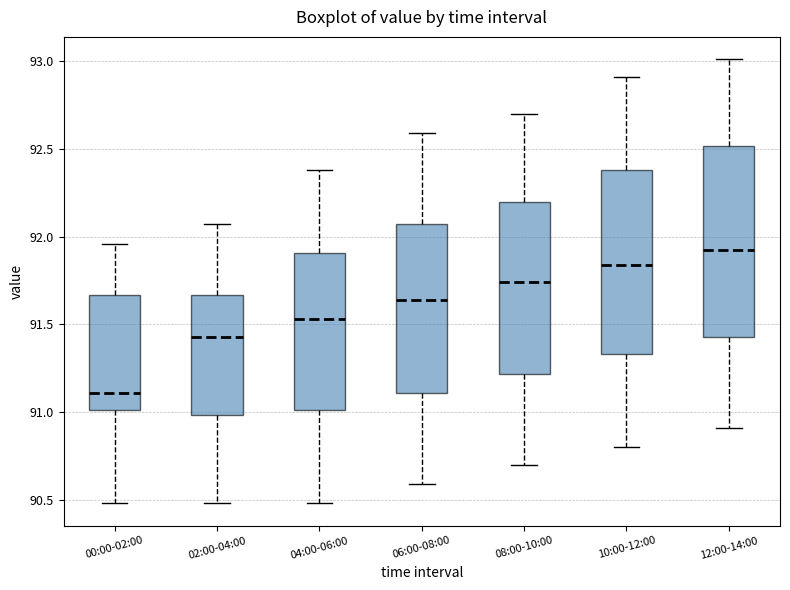

Reading left to right, read every box against the y-axis: the position of its median line, the range the box covers, and the ends of its whiskers. The values are not printed on the chart, so give them approximately, as read against the axis.

00:00-02:00: median 91.10, box 91.00 to 91.65, whiskers 90.50 to 91.95
02:00-04:00: median 91.45, box 91.00 to 91.65, whiskers 90.50 to 92.05
04:00-06:00: median 91.55, box 91.00 to 91.90, whiskers 90.50 to 92.40
06:00-08:00: median 91.65, box 91.10 to 92.05, whiskers 90.60 to 92.60
08:00-10:00: median 91.75, box 91.20 to 92.20, whiskers 90.70 to 92.70
10:00-12:00: median 91.85, box 91.35 to 92.40, whiskers 90.80 to 92.90
12:00-14:00: median 91.95, box 91.45 to 92.50, whiskers 90.90 to 93.00